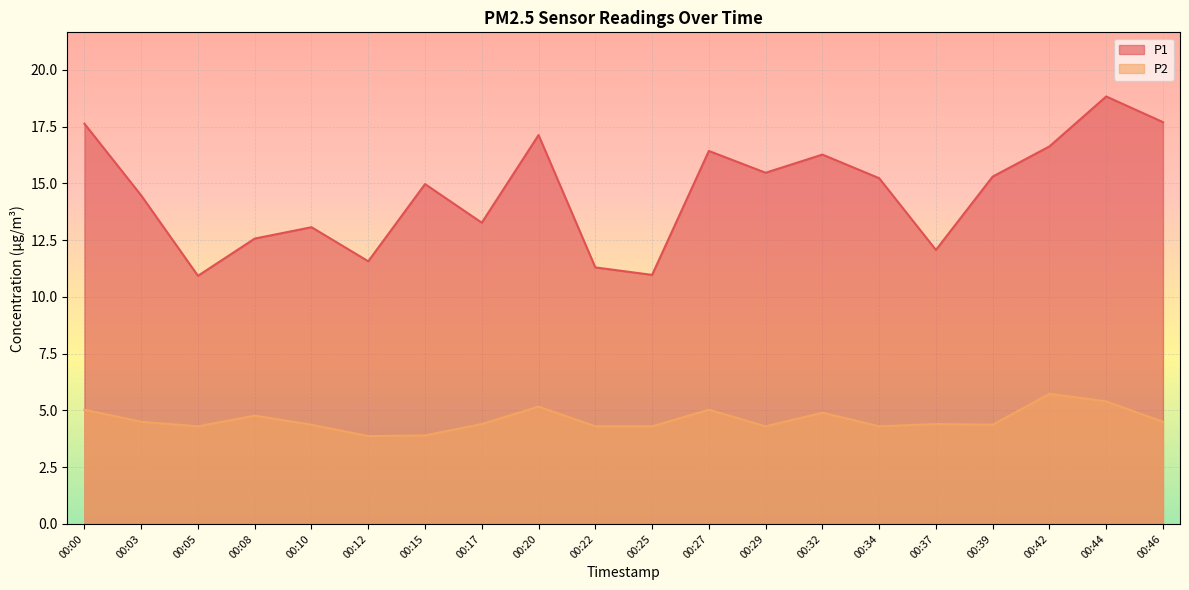

Which category has the highest value in the P2 series?

00:42